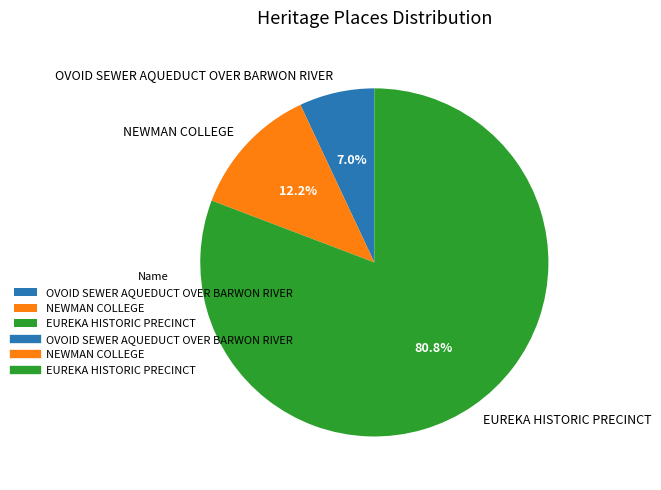

The EUREKA HISTORIC PRECINCT slice represents 81% of the pie. True or false?

True